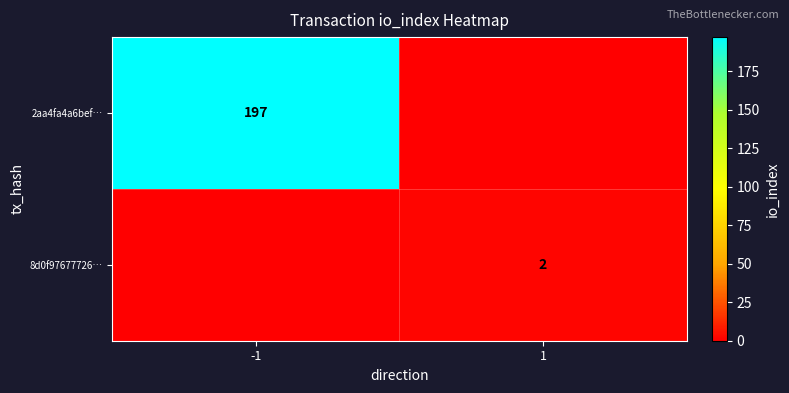

Is it true that 2aa4fa4a6bef… equals 197 at -1?

True